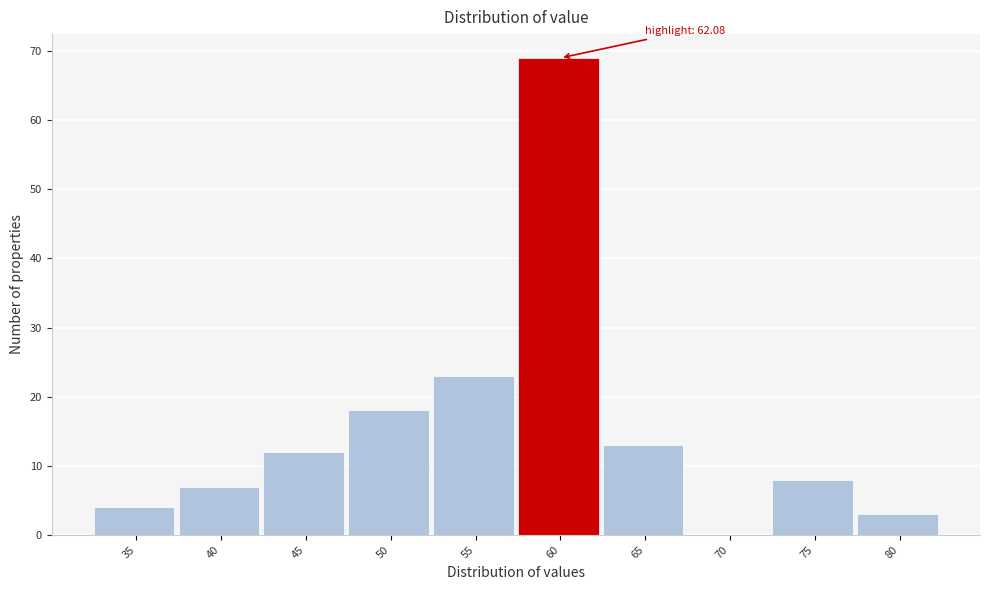

Reading left to right, extract all data points from this chart.

35=4	40=7	45=12	50=18	55=23	60=69	65=13	70=0	75=8	80=3